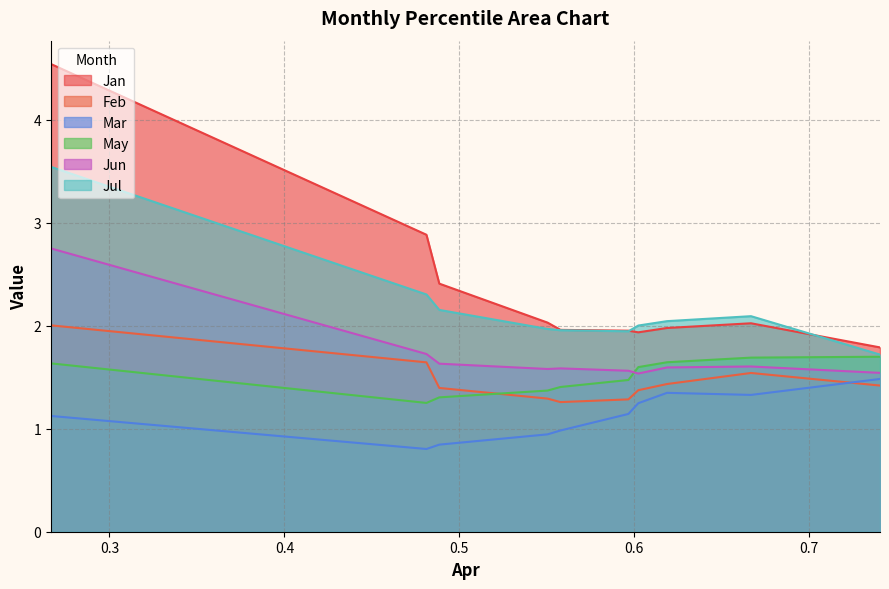

The Jun series shows 1.5 at pct65. True or false?

True